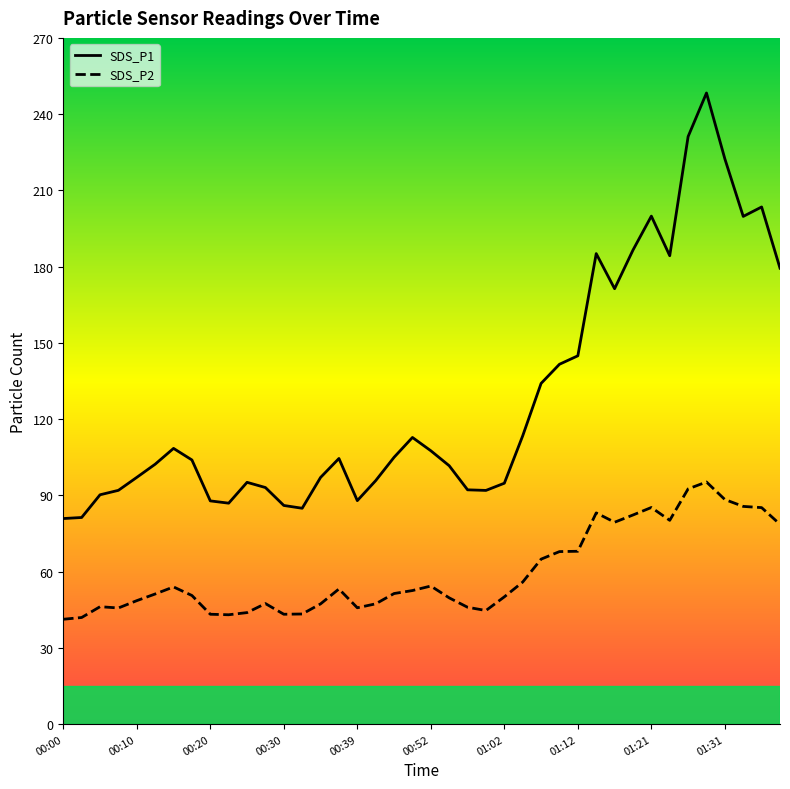

Where is the first local maximum for SDS_P2?

00:05